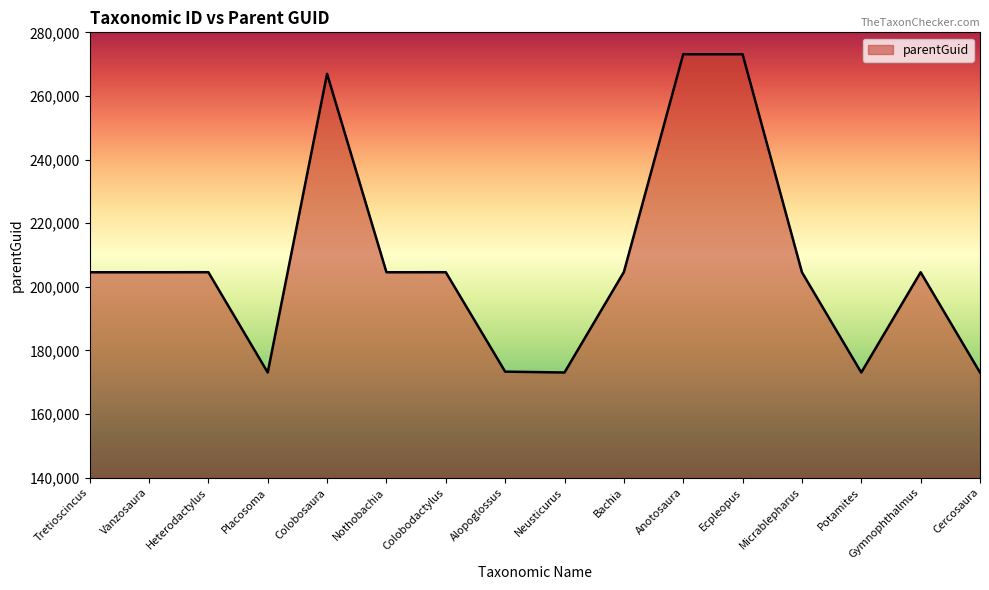

What is the ratio of the value at Heterodactylus to the value at Nothobachia?

1.0